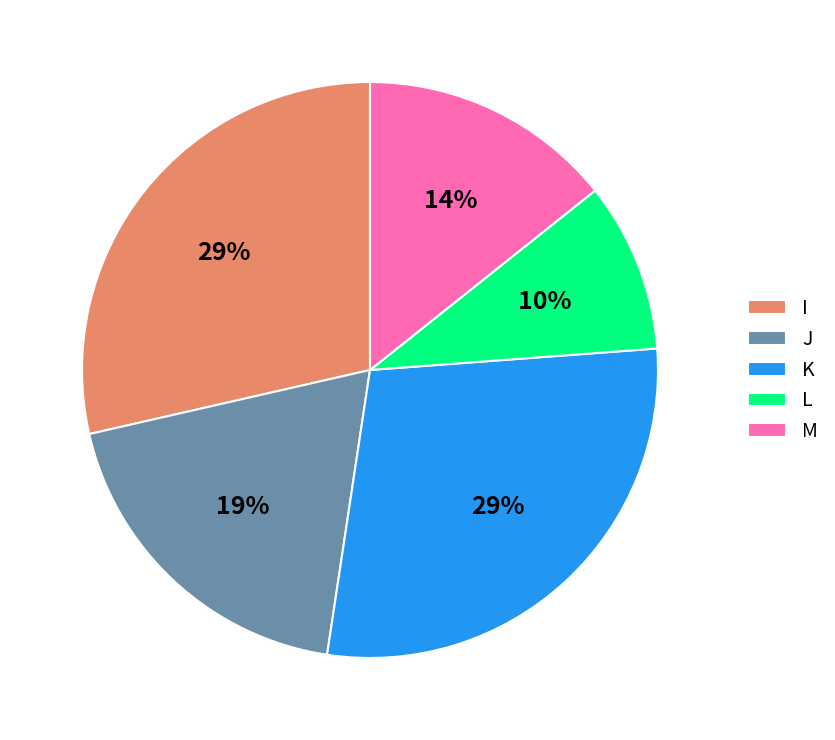

What is the ratio of the value at M to the value at K?

0.5